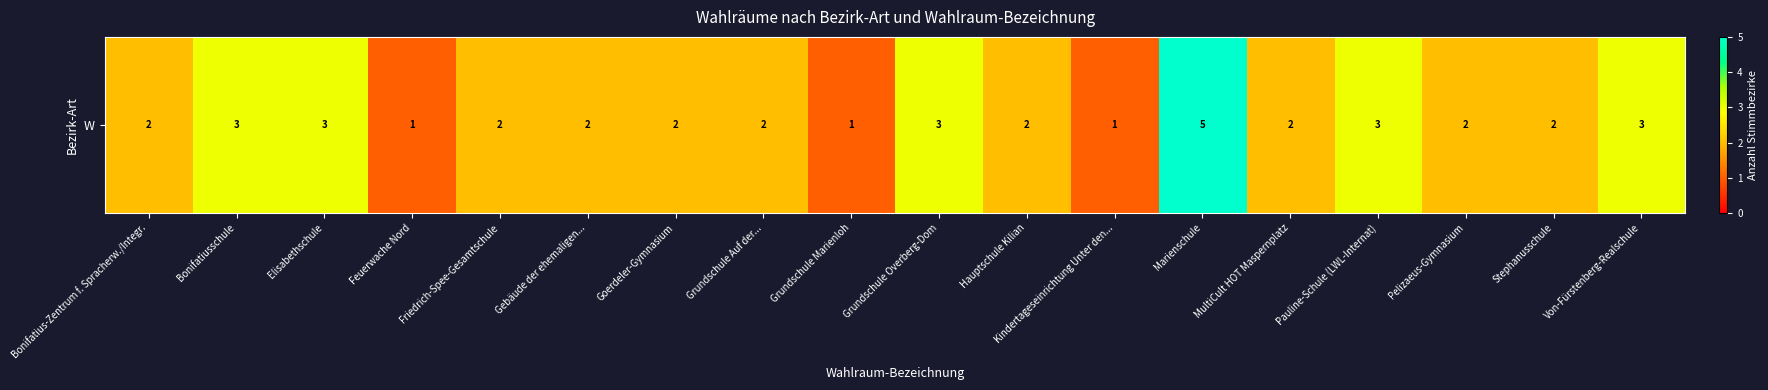

What value does the data have at Grundschule Overberg-Dom?

3